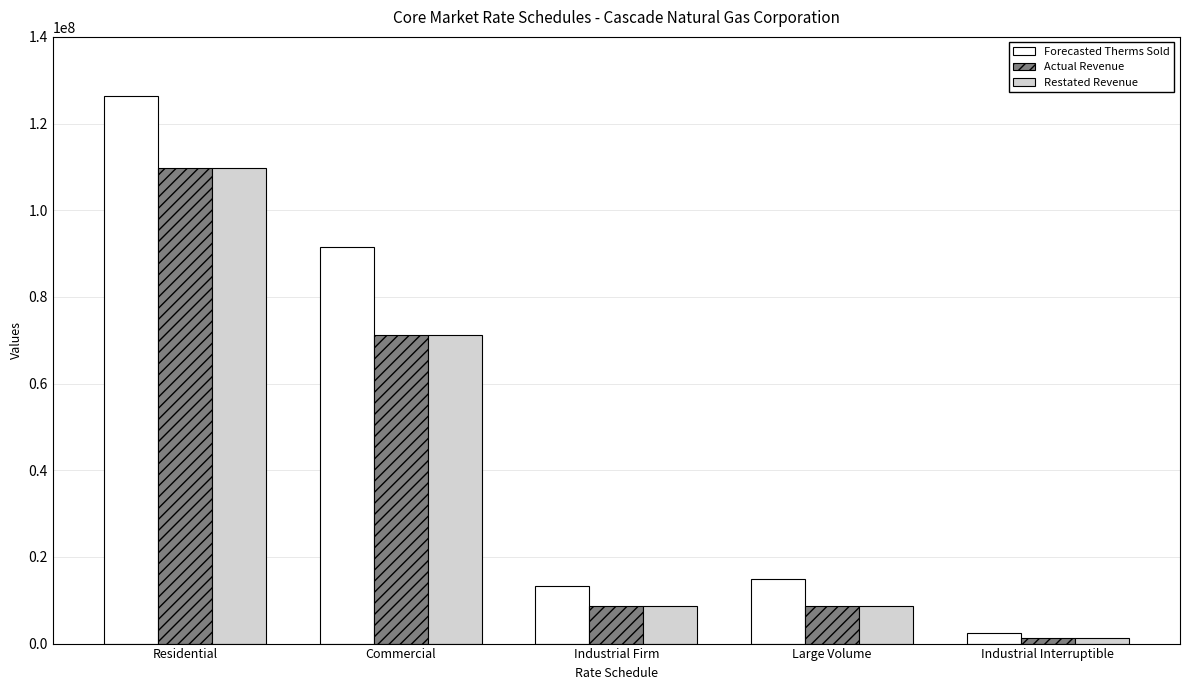

What is the maximum value for Restated Revenue?

109651123.0